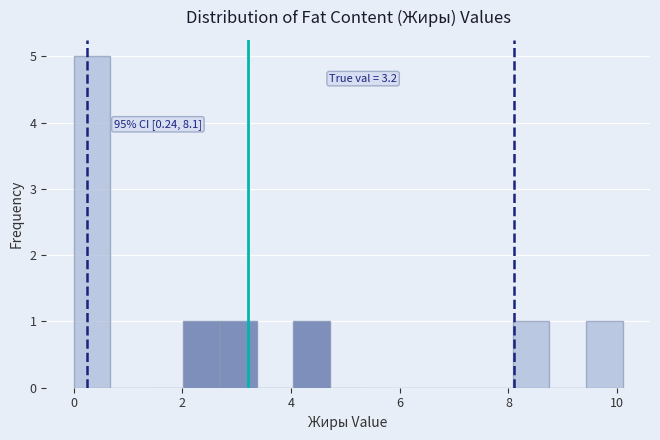

Read against the x-axis, roughly where is the centre of the tallest bar?

0.4